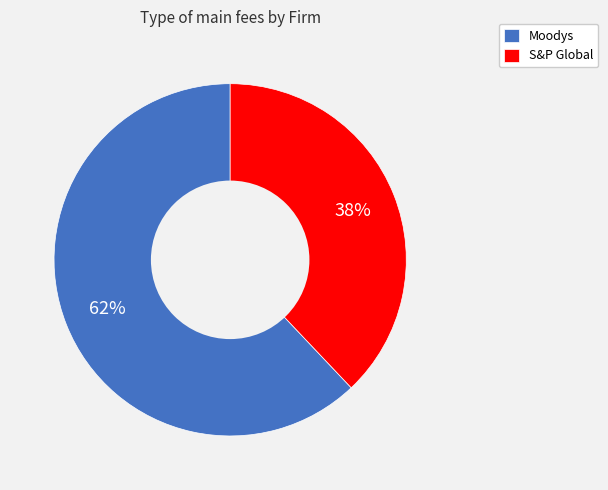

Which category has the biggest portion of the pie?

Moodys